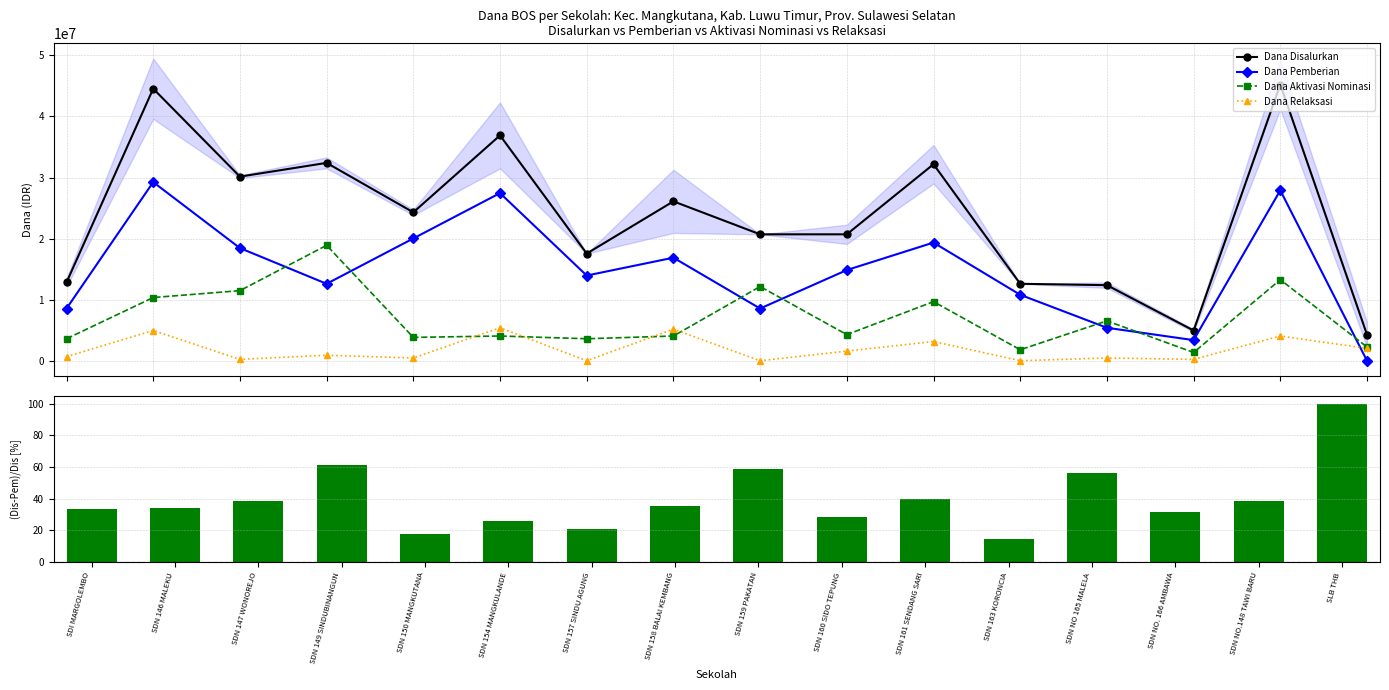

True or false: Dana Disalurkan and Dana Aktivasi Nominasi intersect in this chart.

False